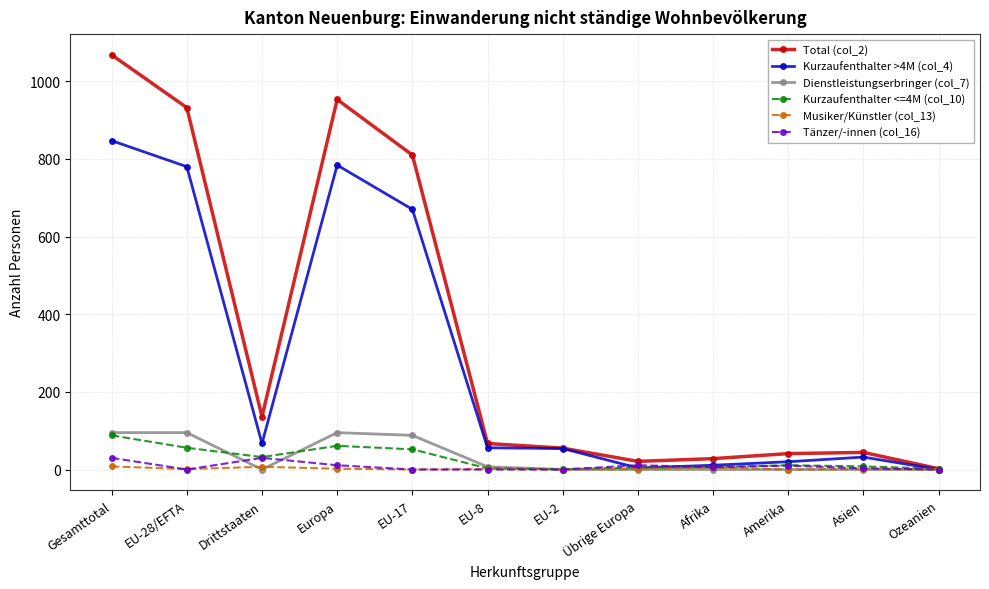

How many Musiker/Künstler (col_13) values are between 0 and 5?

10